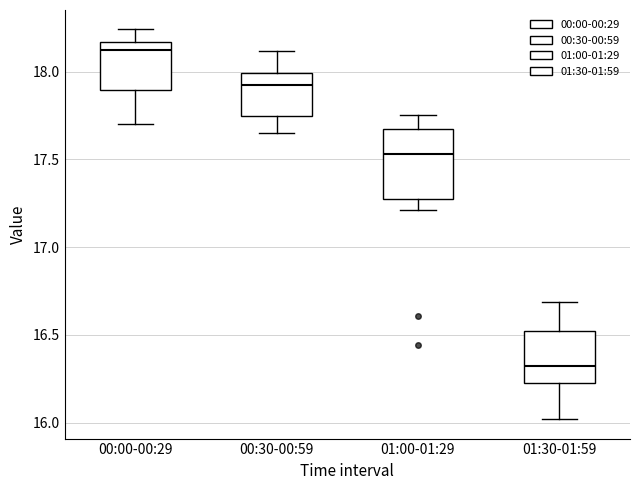

Reading left to right, read every box against the y-axis: the position of its median line, the range the box covers, and the ends of its whiskers. The values are not printed on the chart, so give them approximately, as read against the axis.

00:00-00:29: median 18.15 (just below the box's upper edge), box 17.90 to 18.15, whiskers 17.70 to 18.25
00:30-00:59: median 17.95, box 17.75 to 18.00, whiskers 17.65 to 18.10
01:00-01:29: median 17.55, box 17.30 to 17.70, whiskers 17.20 to 17.75
01:30-01:59: median 16.35, box 16.25 to 16.50, whiskers 16.00 to 16.70